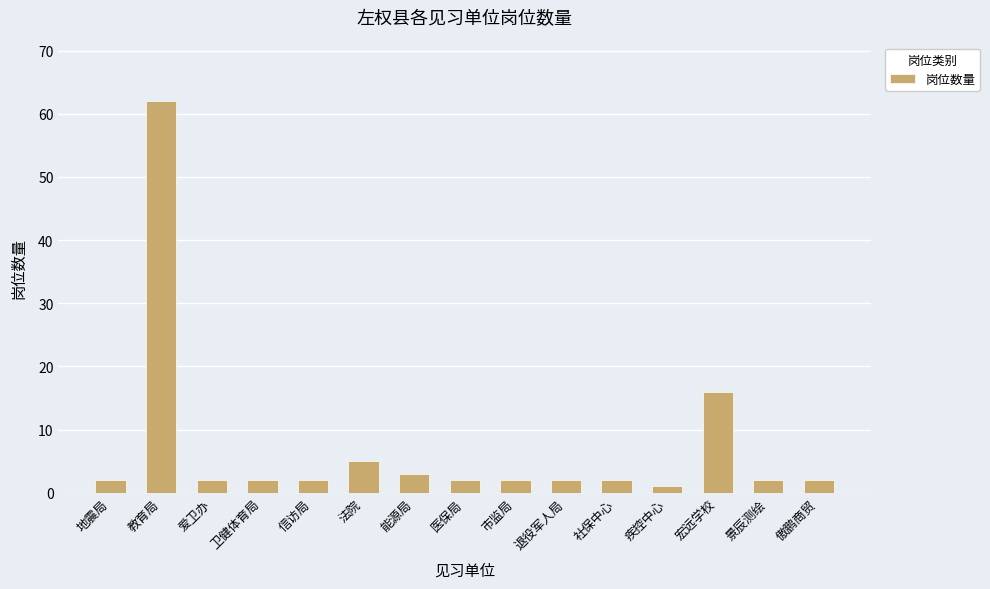

Reading right to left, what are all the values shown in this chart?

傲鹏商贸=2	景辰测绘=2	宏远学校=16	疾控中心=1	社保中心=2	退役军人局=2	市监局=2	医保局=2	能源局=3	法院=5	信访局=2	卫健体育局=2	爱卫办=2	教育局=62	地震局=2